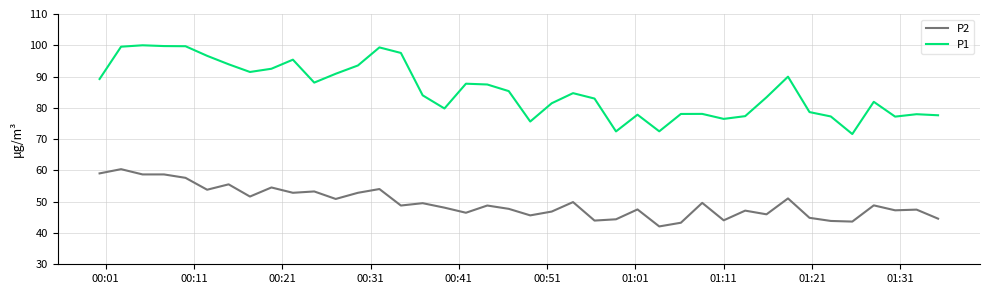

Rank the series by their maximum value, from highest to lowest.

P1, P2